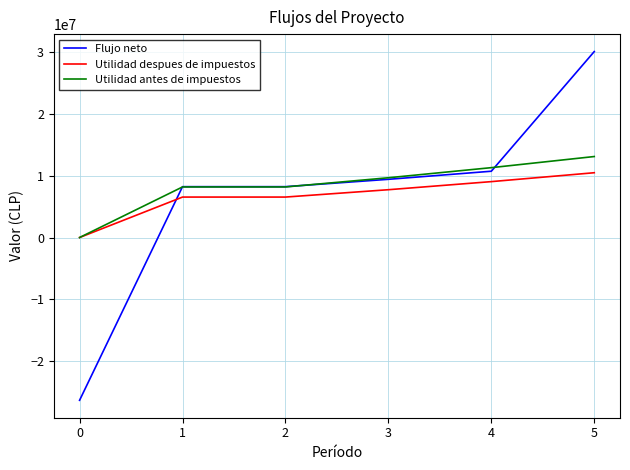

How many positive values does the Utilidad antes de impuestos series have?

5